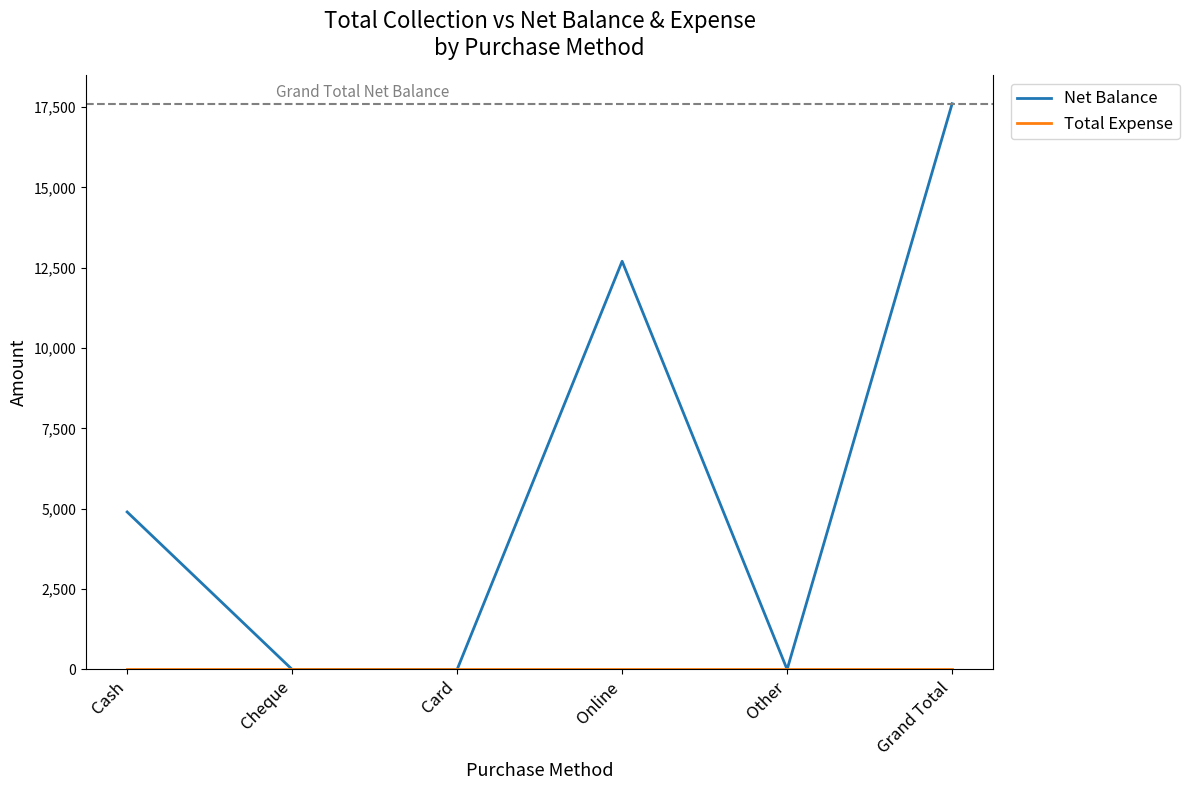

True or false: Net Balance has a value of 17600 at Grand Total.

True